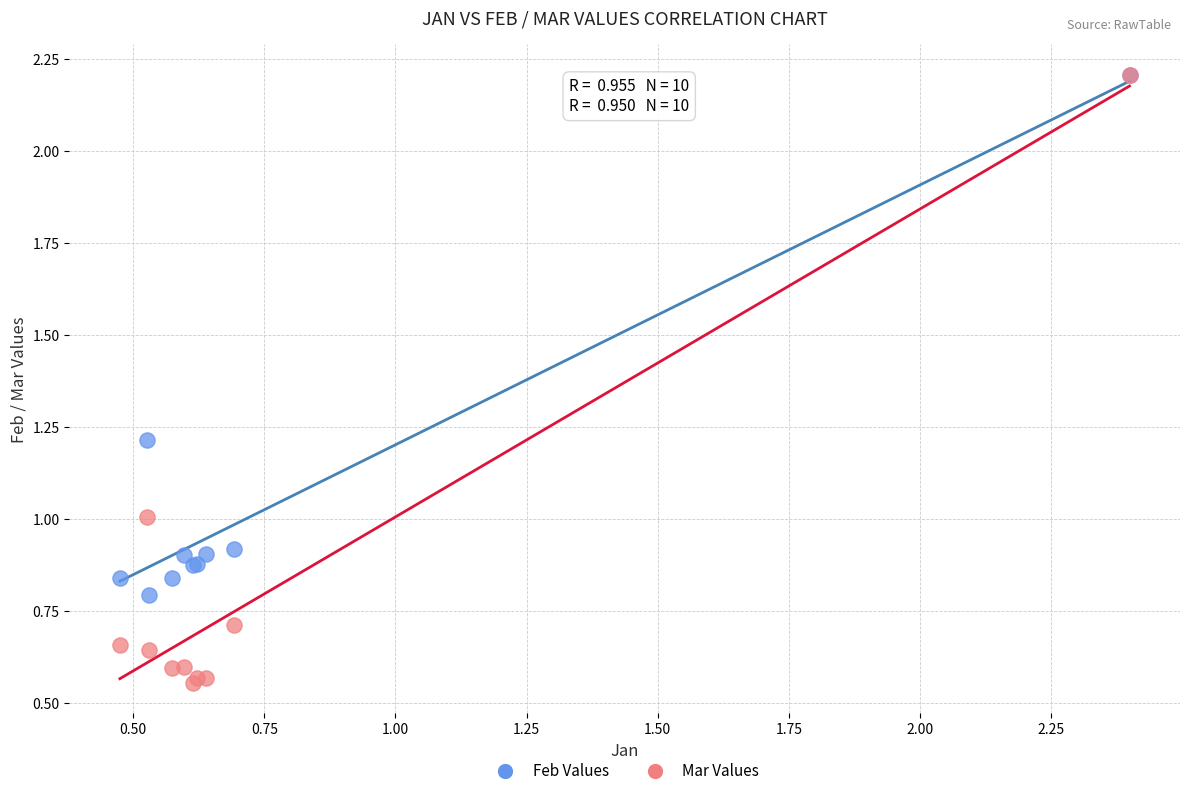

What are all the series names shown in the legend?

Feb Values, Mar Values